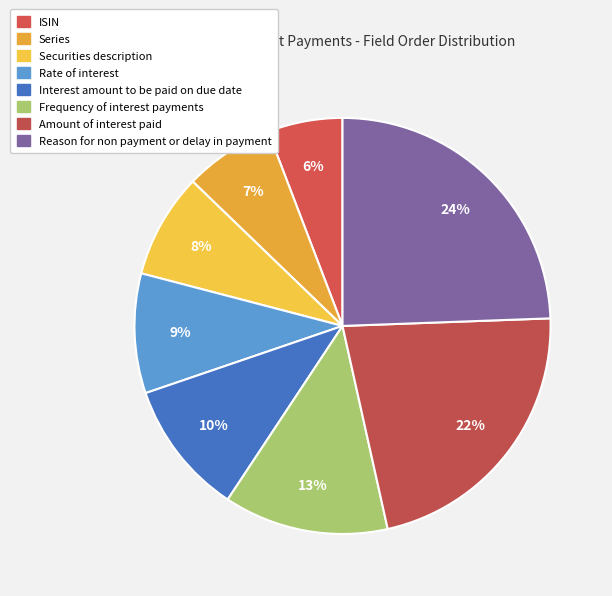

What percentage is the Interest amount to be paid on due date slice, to the nearest percent?

10%